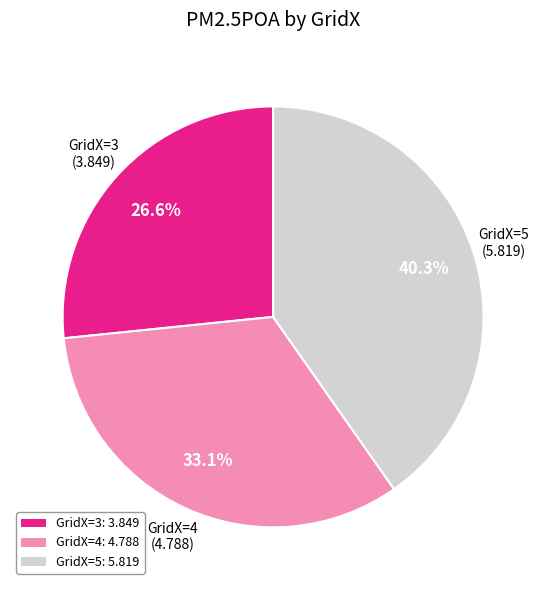

Which slice is the largest?

GridX=5